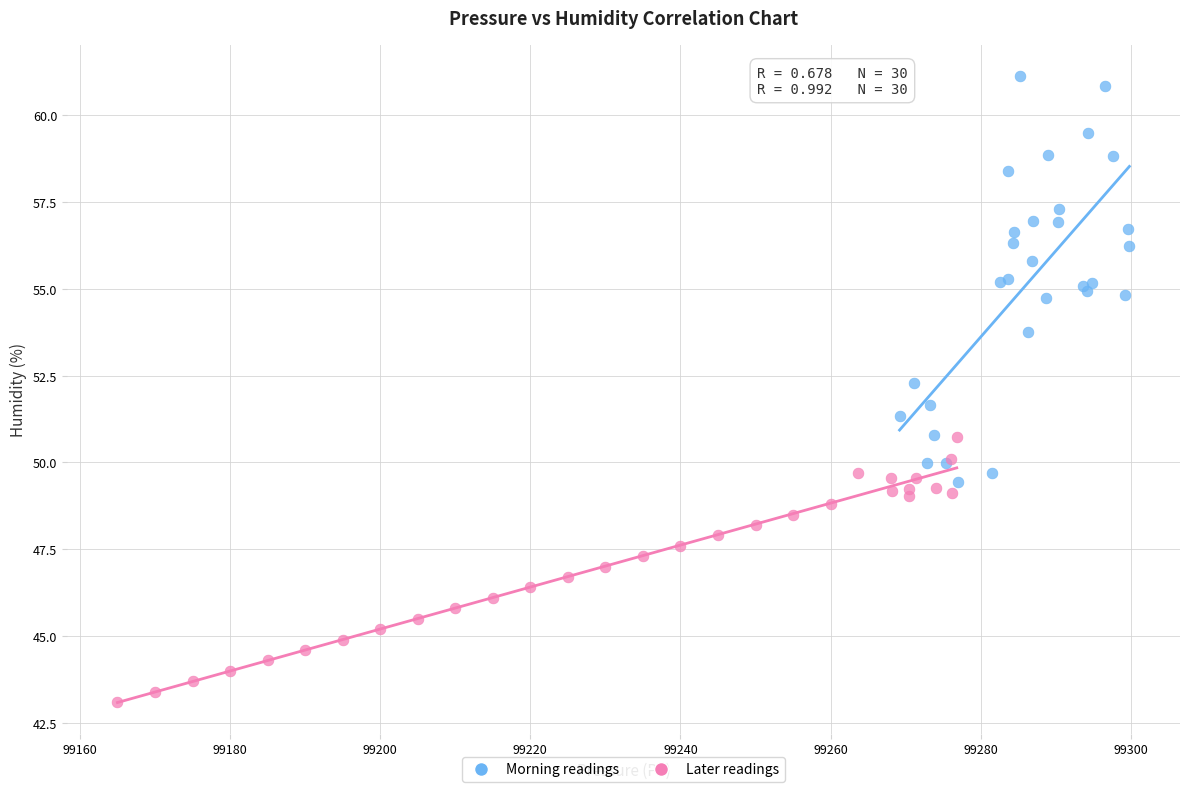

Which series contains the highest Y value?

Morning readings